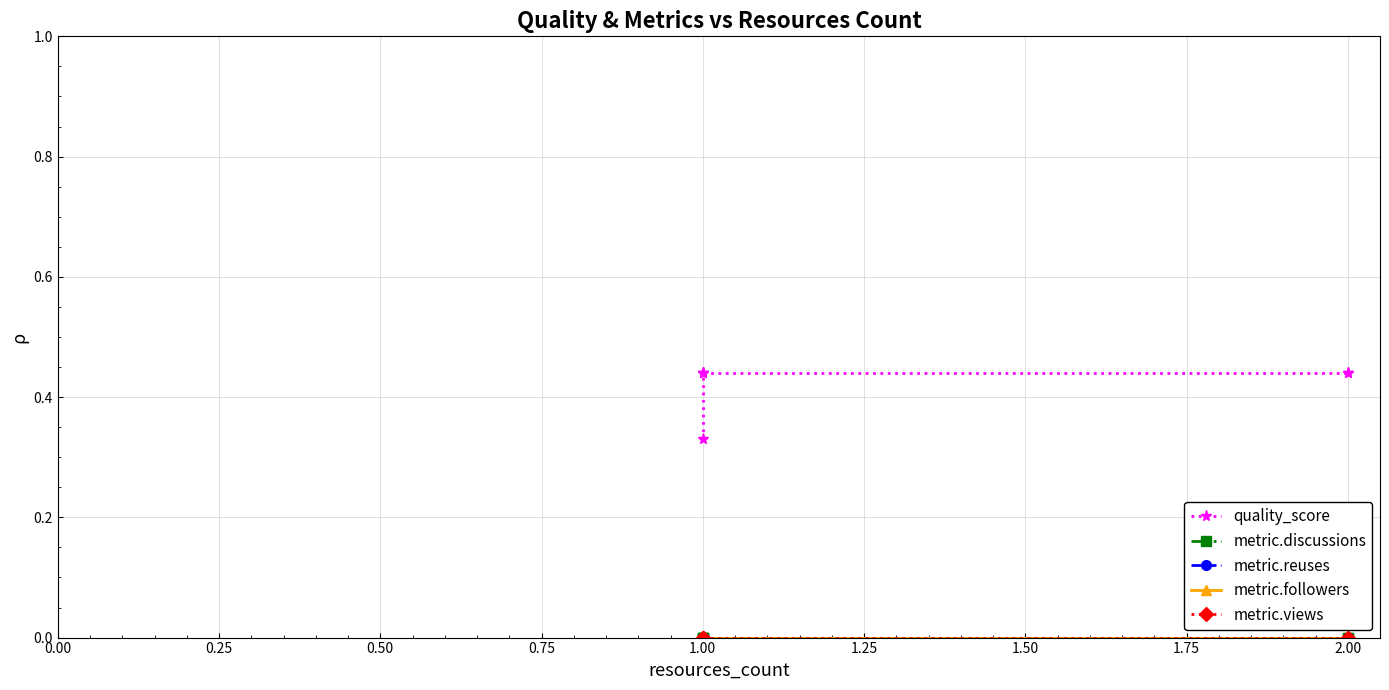

True or false: metric.reuses and metric.views cross at least once.

False